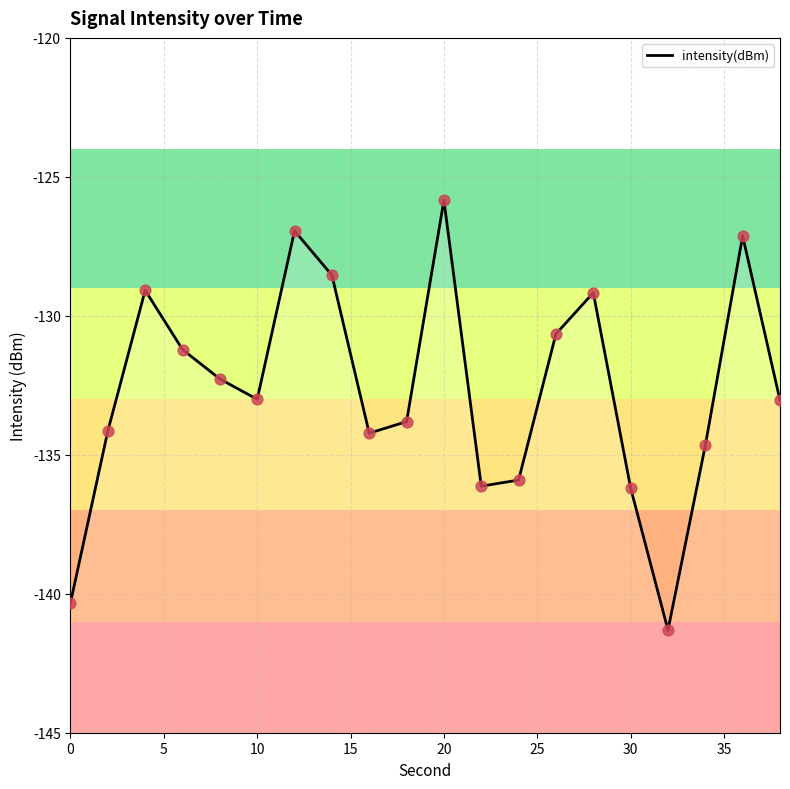

Which has a higher value, 40 or 10?

10